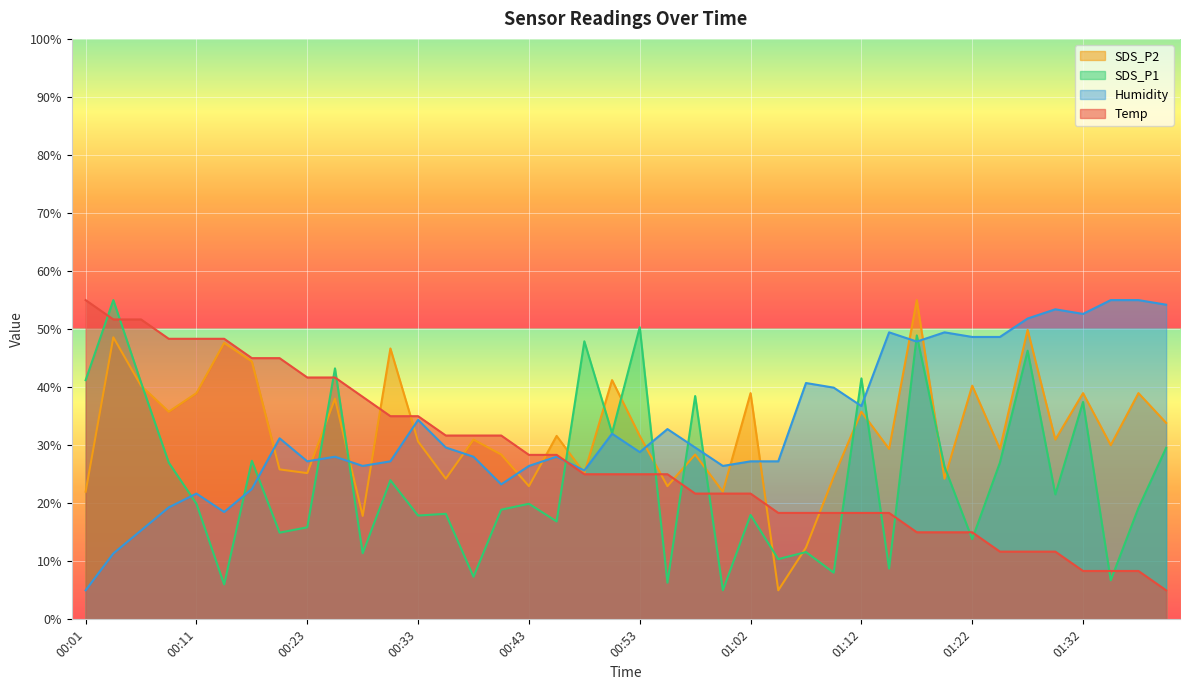

What position from the left is 00:40?

16